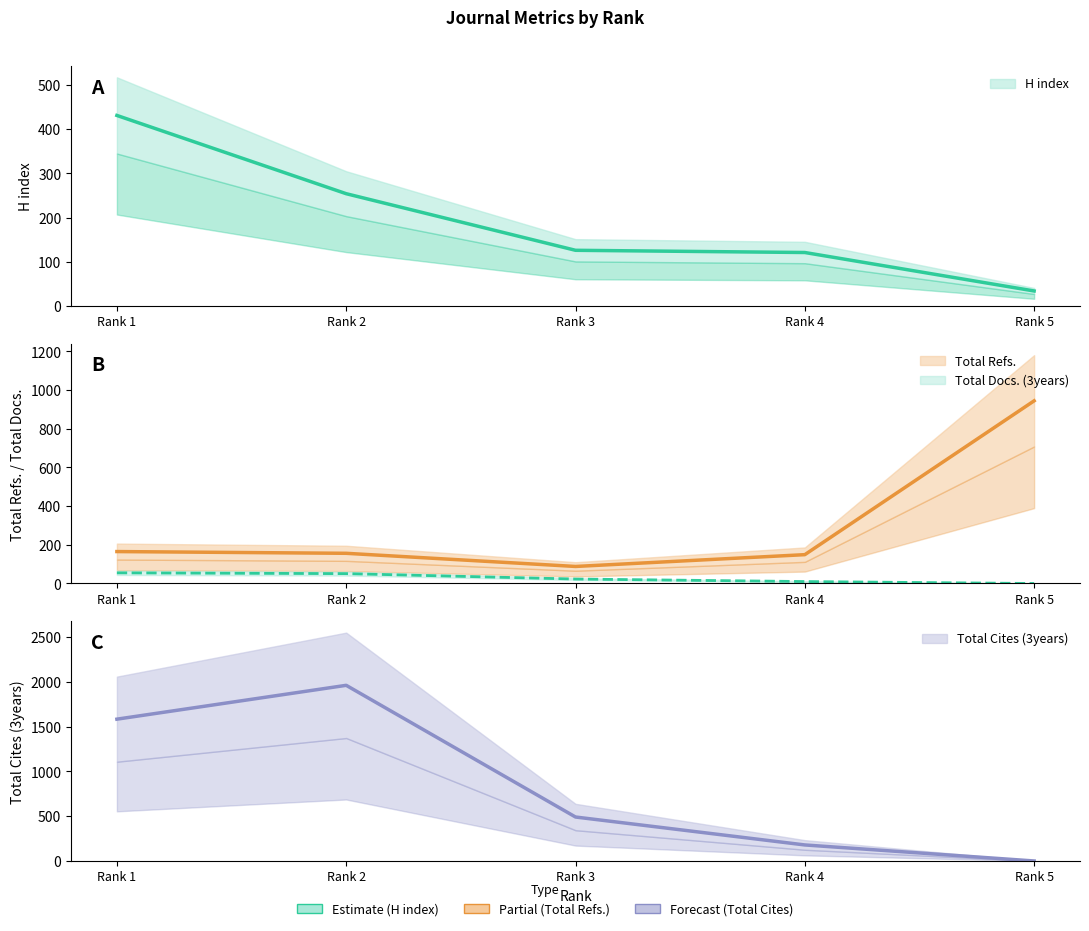

Is it true that H index equals 154 at Rank 2?

False